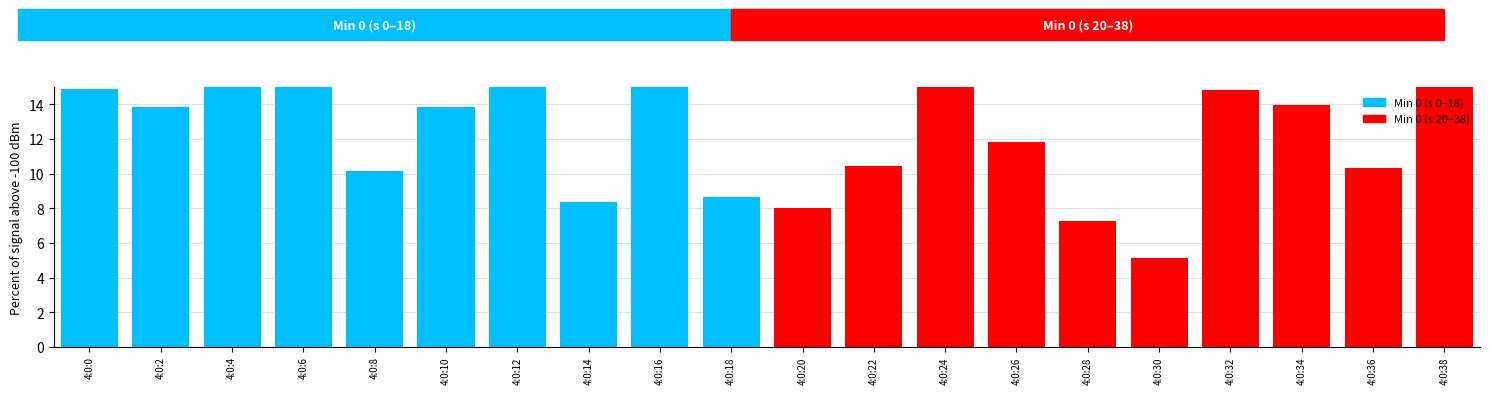

Reading left to right, transcribe all the data shown in this chart.

14.9	13.8	16.5	19.9	10.1	13.8	20.6	8.3	24.5	8.6	8.0	10.4	17.3	11.8	7.3	5.1	14.8	13.9	10.3	15.5